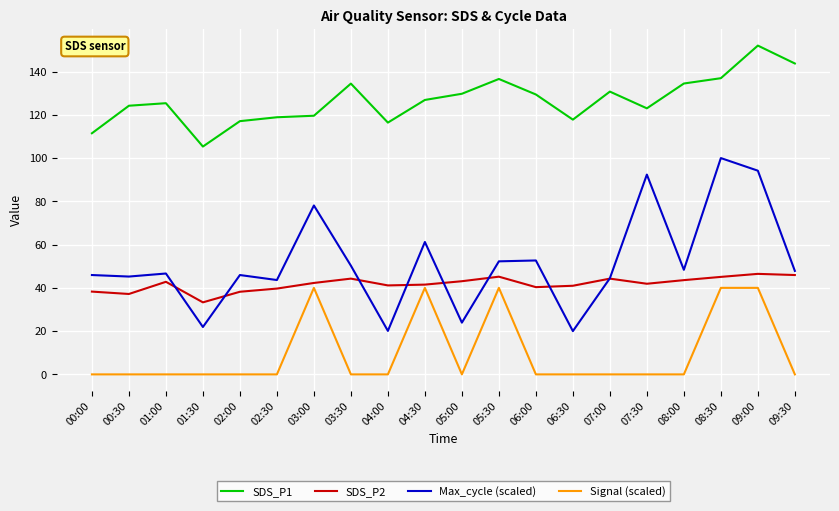

Which series has the widest spread of values?

Max_cycle (scaled)